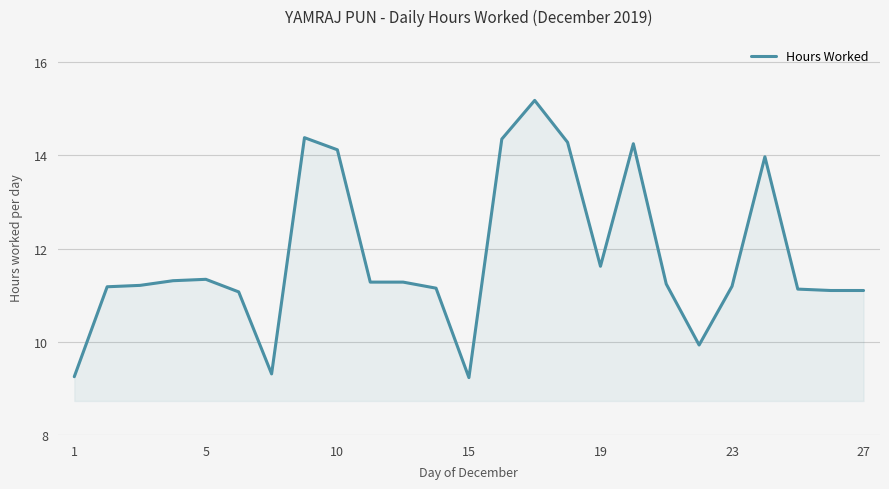

How many values are below 11?

4